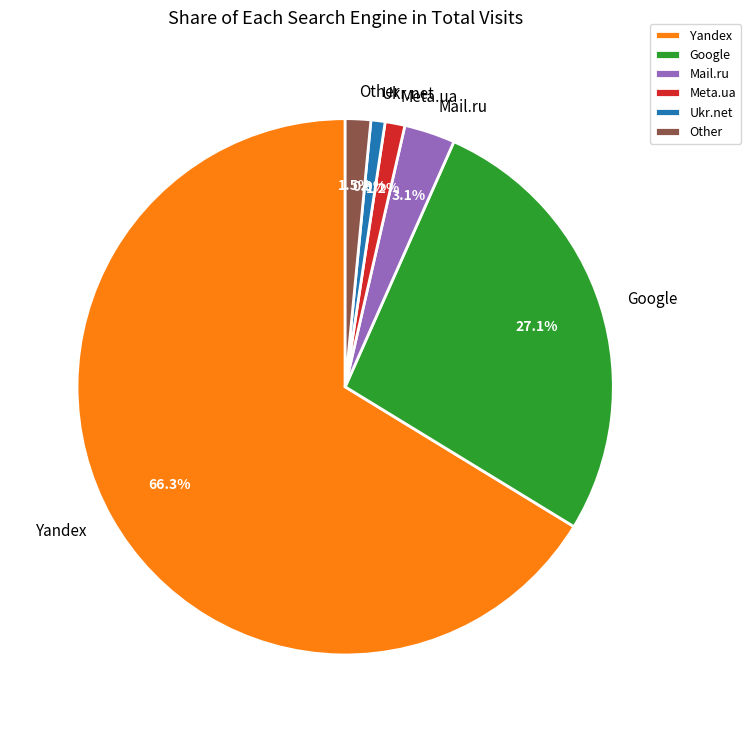

True or false: Meta.ua accounts for 11% of the total.

False